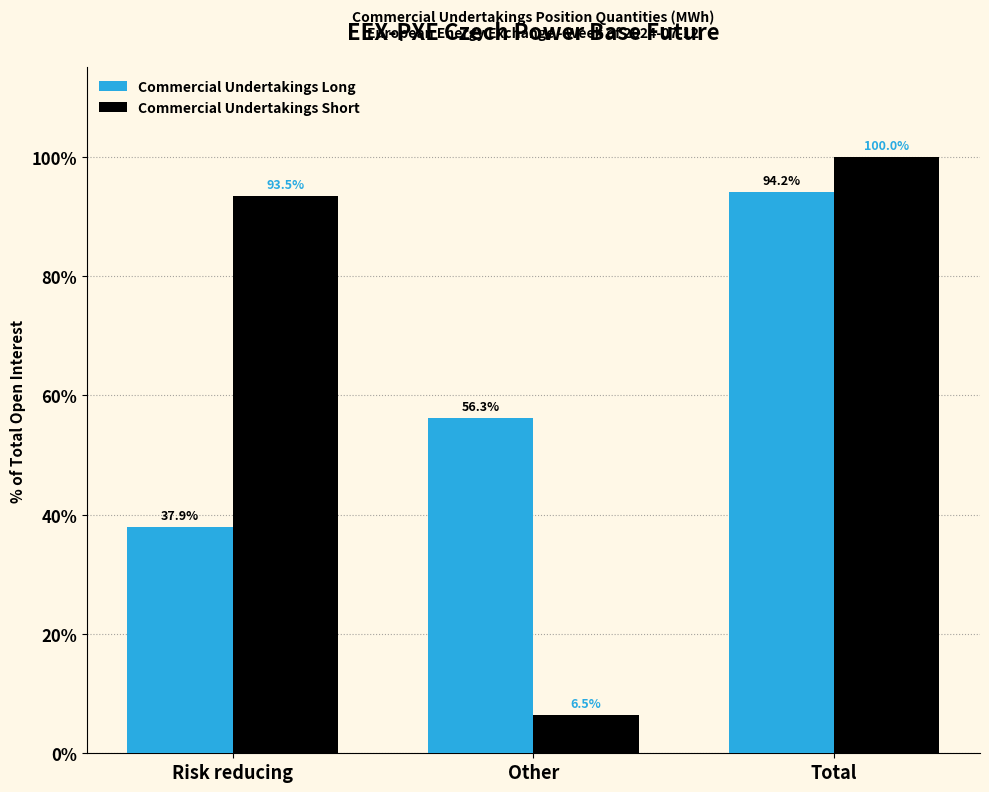

Reading left to right, what are all the values shown in this chart?

Commercial Undertakings Long: Risk reducing=37.9	Other=56.3	Total=94.2
Commercial Undertakings Short: Risk reducing=93.5	Other=6.5	Total=100.0